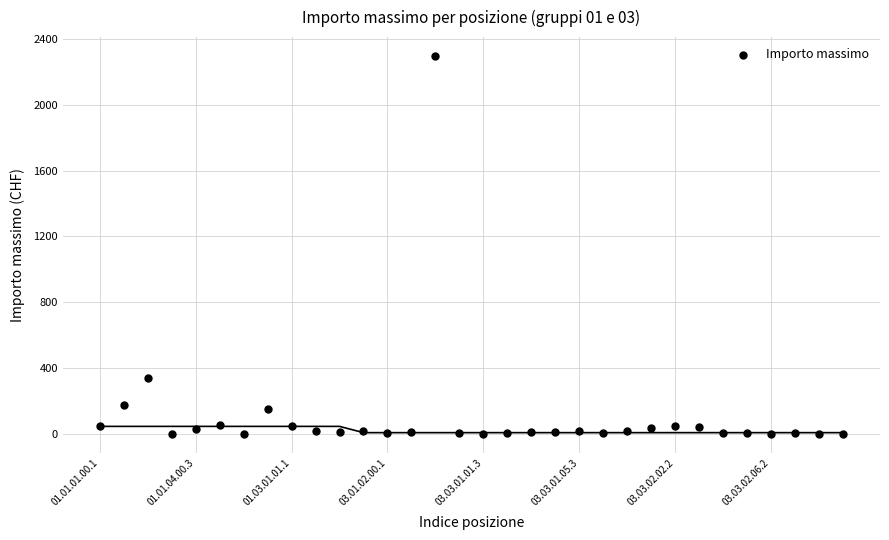

What Y value in the scatter plot is closest to 1147?

340.0